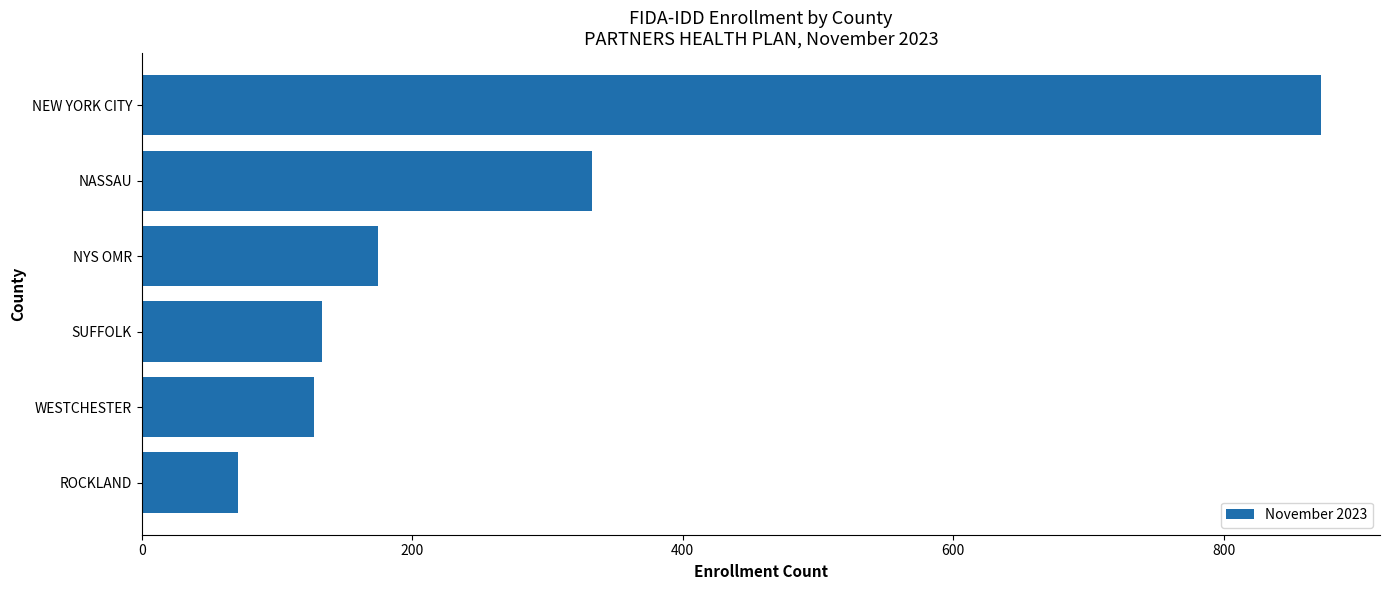

Which has a higher value, NEW YORK CITY or NYS OMR?

NEW YORK CITY